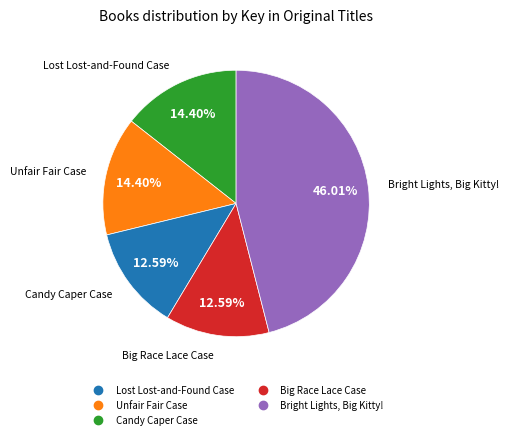

How many slices are in this pie chart?

5